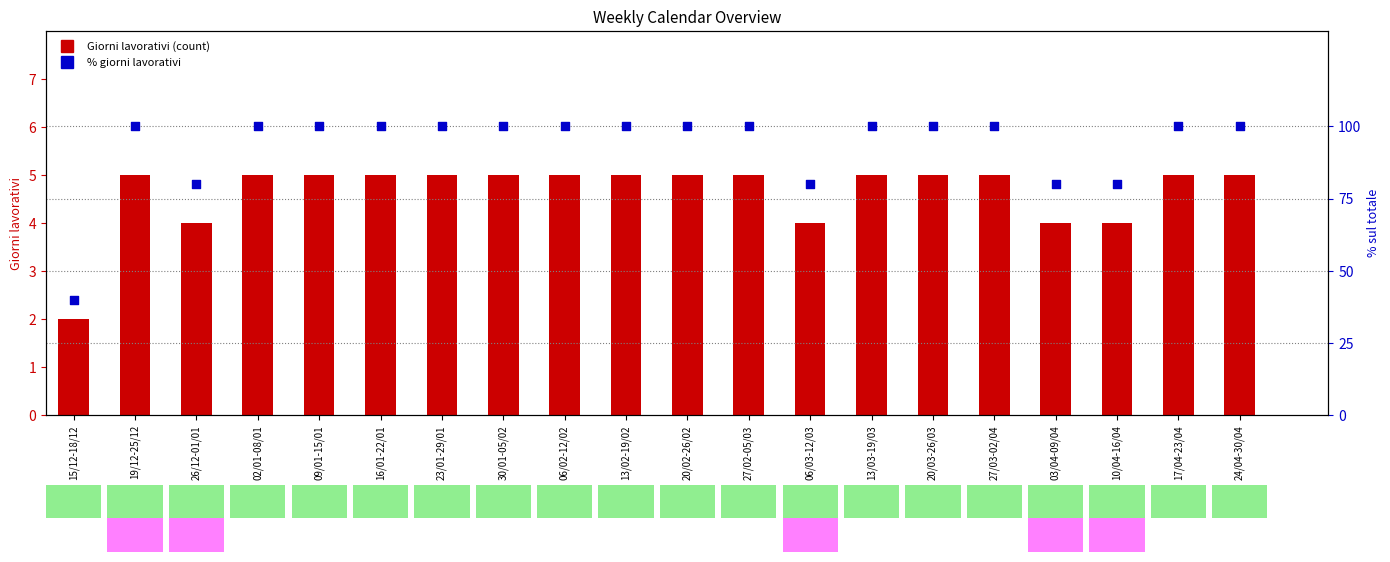

At how many categories does at least one series exceed 96?

15